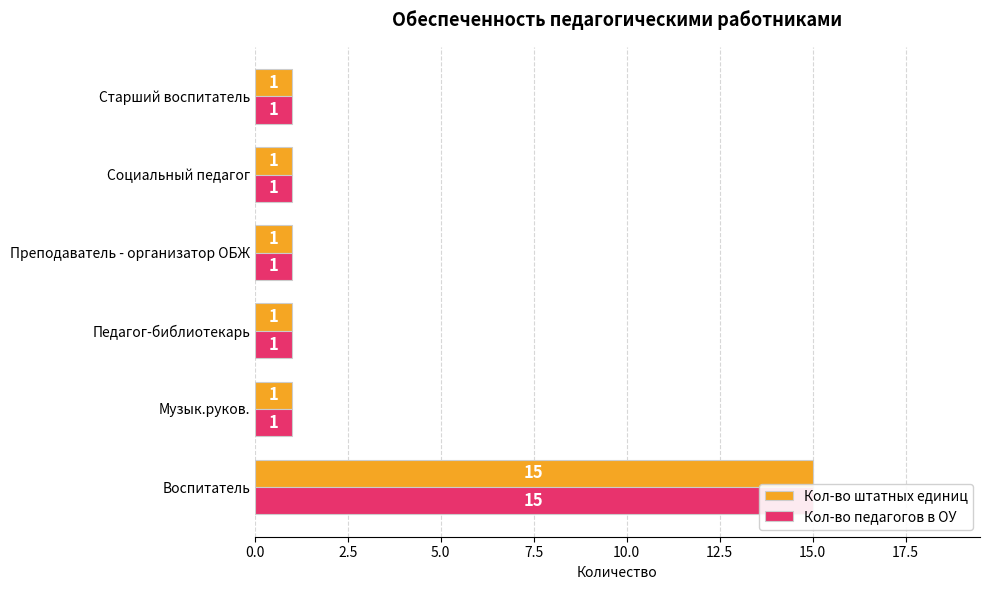

True or false: Кол-во штатных единиц has a value of 1 at Педагог-библиотекарь.

True